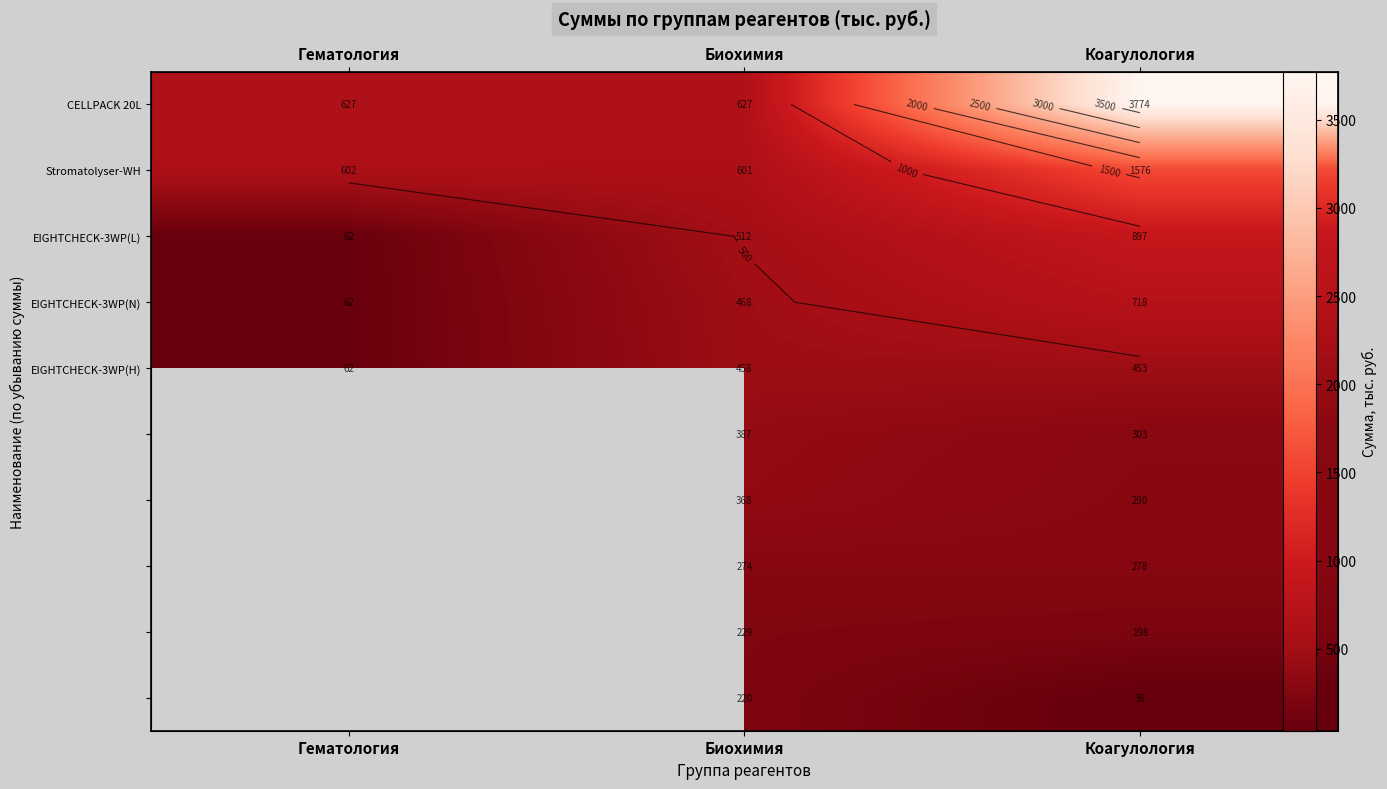

How many values in the EIGHTCHECK-3WP(L) series are below 511?

1